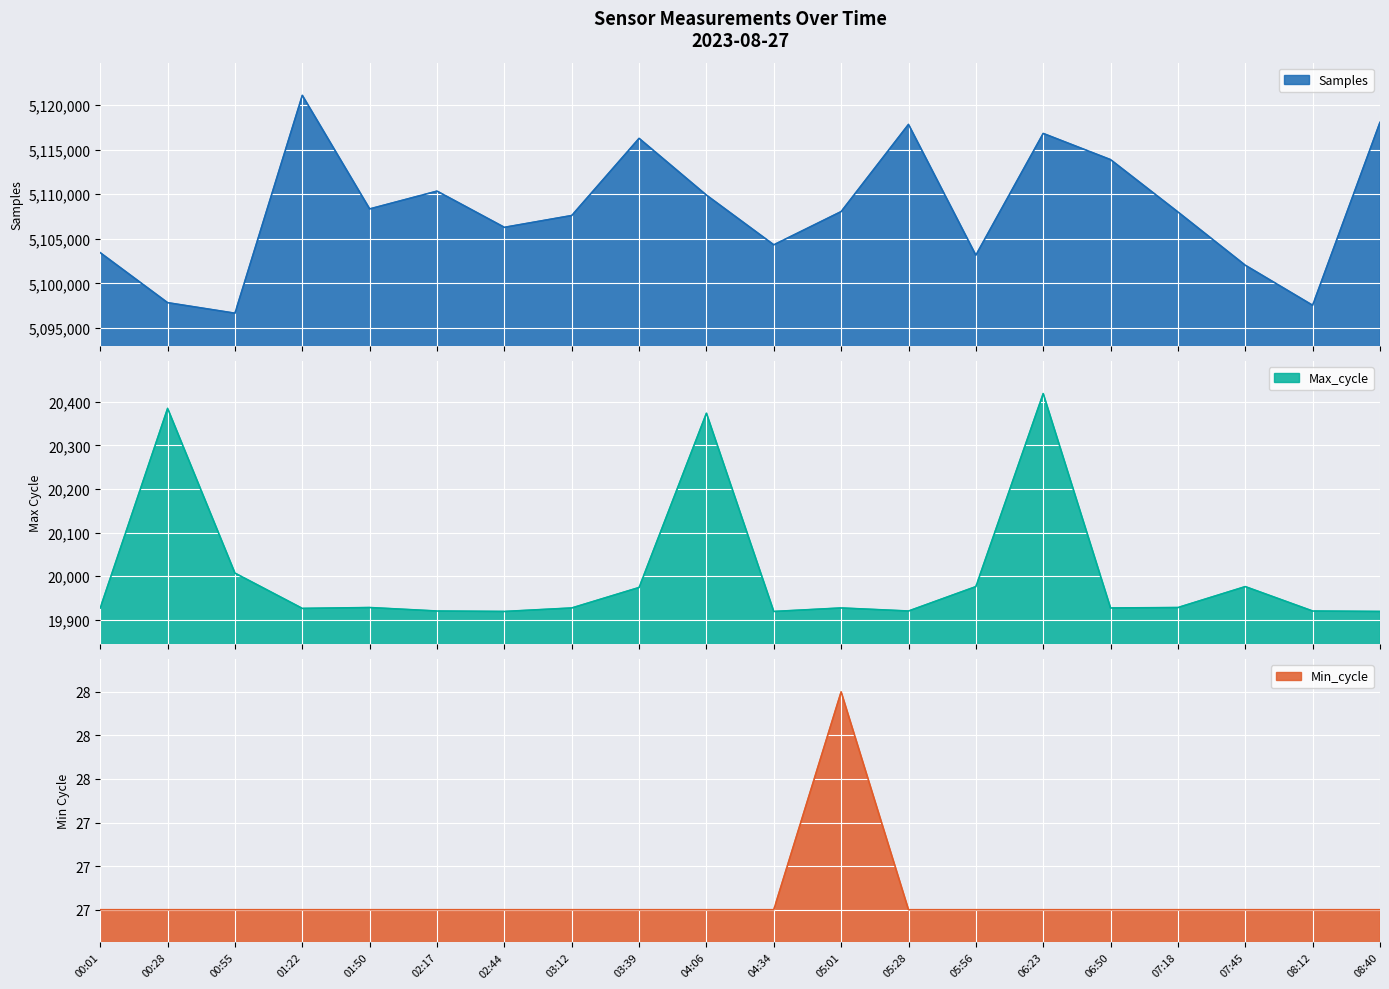

Which has a higher value, 05:01 or 07:18?

05:01